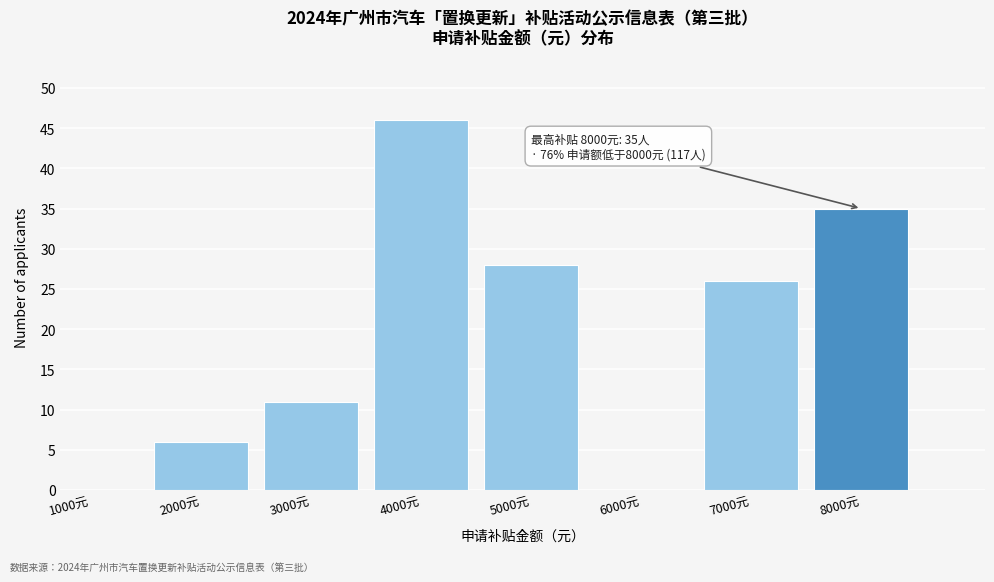

Reading right to left, extract all data points from this chart.

8000元=35	7000元=26	6000元=0	5000元=28	4000元=46	3000元=11	2000元=6	1000元=0